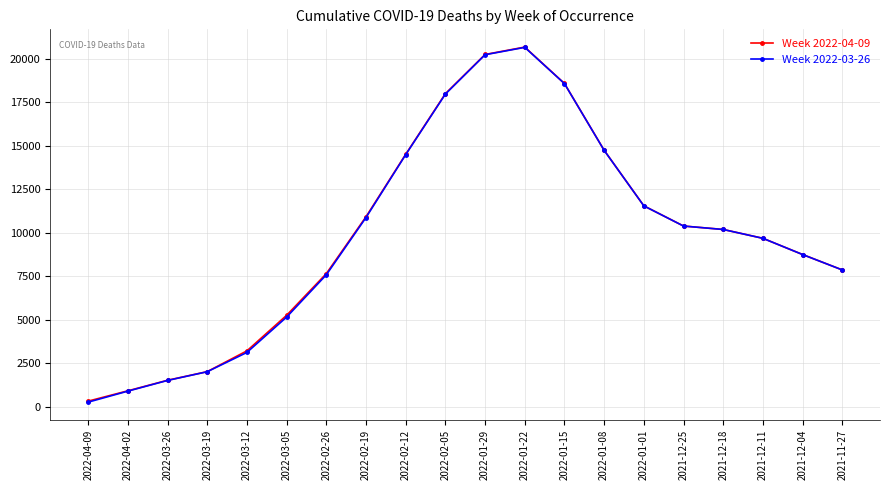

What is the difference between the Week 2022-04-09 values at 2022-02-05 and 2022-01-01?

6442